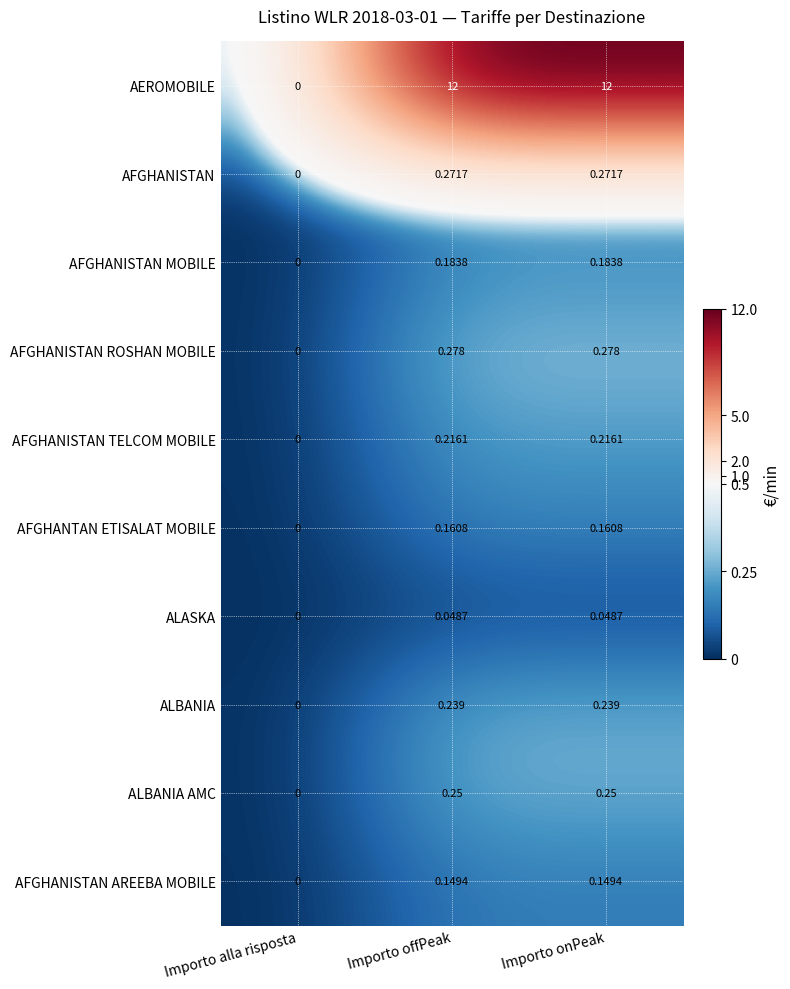

At how many categories does at least one series exceed 2?

2